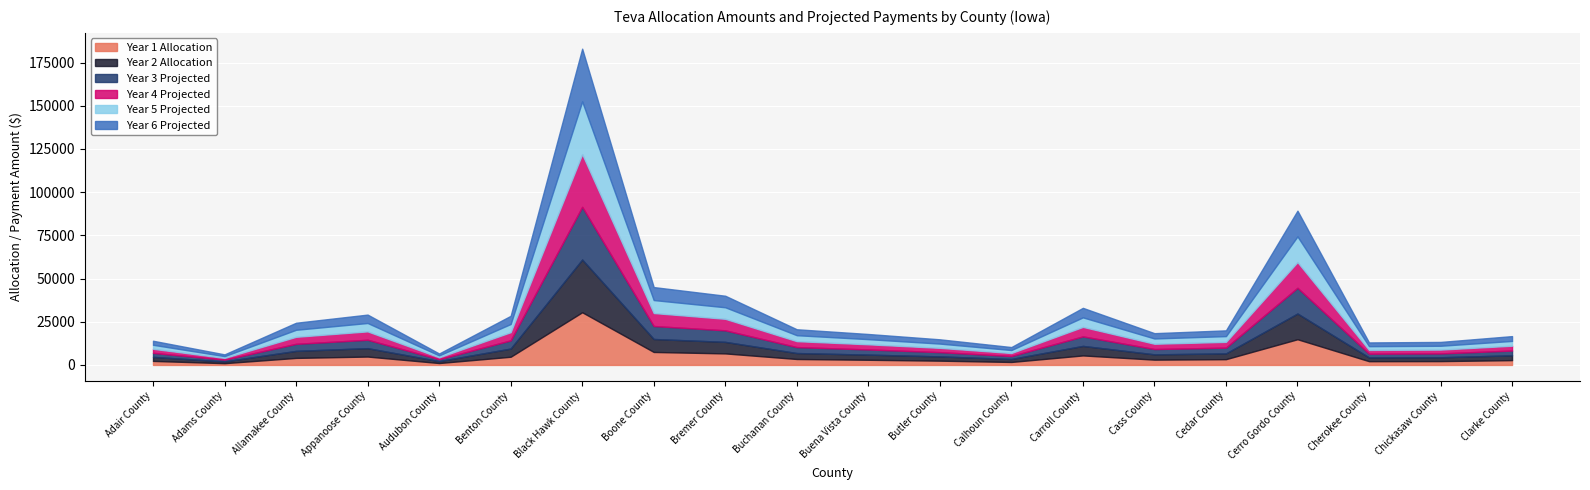

Reading right to left, transcribe all the data shown in this chart.

Year 1 Allocation: 2778.7	2217.9	2169.6	14872.1	3334.5	3062.0	5503.6	1723.7	2469.9	2982.8	3439.2	6671.4	7507.1	30490.4	4734.6	1102.1	4852.7	4067.3	1018.7	2332.5
Year 2 Allocation: 2780.8	2219.5	2171.2	14883.2	3337.0	3064.3	5507.7	1725.0	2471.8	2985.0	3441.8	6676.4	7512.7	30513.2	4738.1	1102.9	4856.3	4070.3	1019.5	2334.2
Year 3 Projected: 2780.8	2219.5	2171.2	14883.2	3337.0	3064.3	5507.7	1725.0	2471.8	2985.0	3441.8	6676.4	7512.7	30513.2	4738.1	1102.9	4856.3	4070.3	1019.5	2334.2
Year 4 Projected: 2780.8	2219.5	2171.2	14883.2	3337.0	3064.3	5507.7	1725.0	2471.8	2985.0	3441.8	6676.4	7512.7	30513.2	4738.1	1102.9	4856.3	4070.3	1019.5	2334.2
Year 5 Projected: 2780.8	2219.5	2171.2	14883.2	3337.0	3064.3	5507.7	1725.0	2471.8	2985.0	3441.8	6676.4	7512.7	30513.2	4738.1	1102.9	4856.3	4070.3	1019.5	2334.2
Year 6 Projected: 2780.8	2219.5	2171.2	14883.2	3337.0	3064.3	5507.7	1725.0	2471.8	2985.0	3441.8	6676.4	7512.7	30513.2	4738.1	1102.9	4856.3	4070.3	1019.5	2334.2